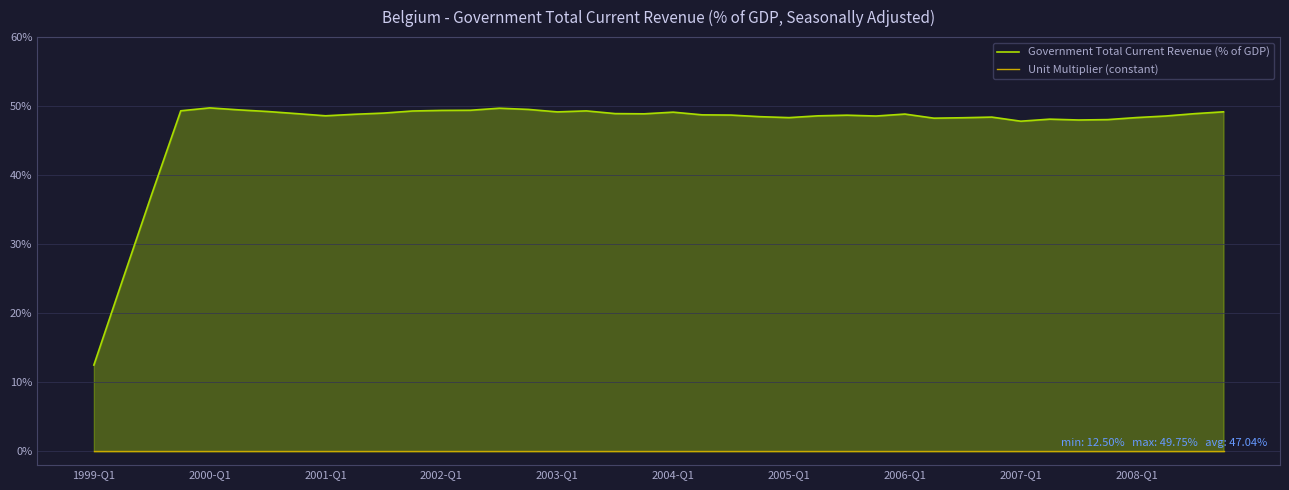

The value of Government Total Current Revenue (% of GDP) at 34 is 85.7. True or false?

False